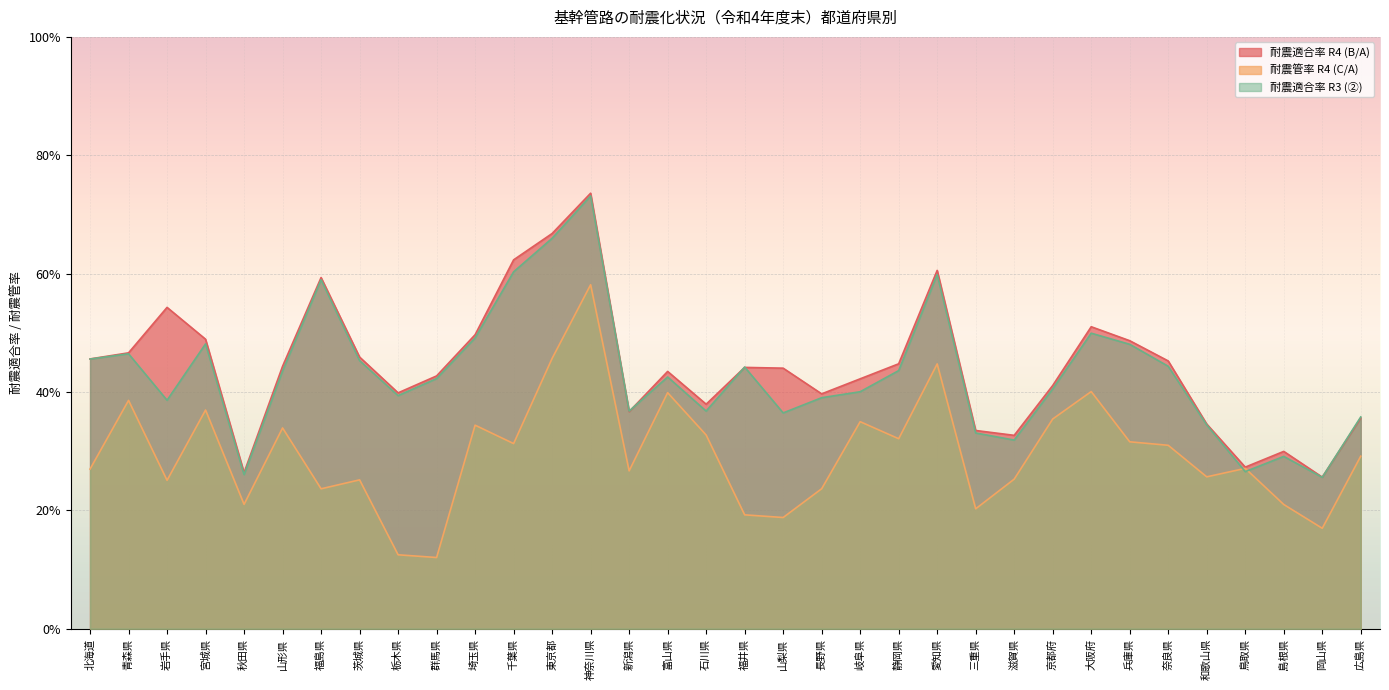

What is the difference between the maximum and minimum values in the 耐震管率 R4 (C/A) series?

0.5